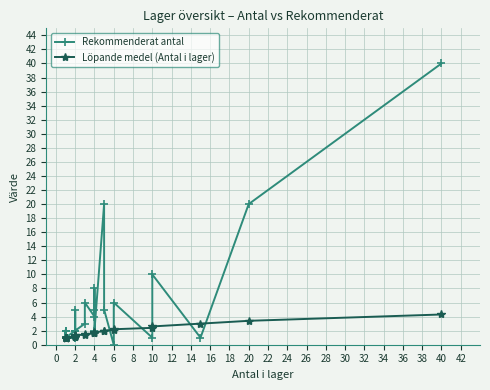

Is it true that Löpande medel (Antal i lager) equals 0.6 at 12?

False